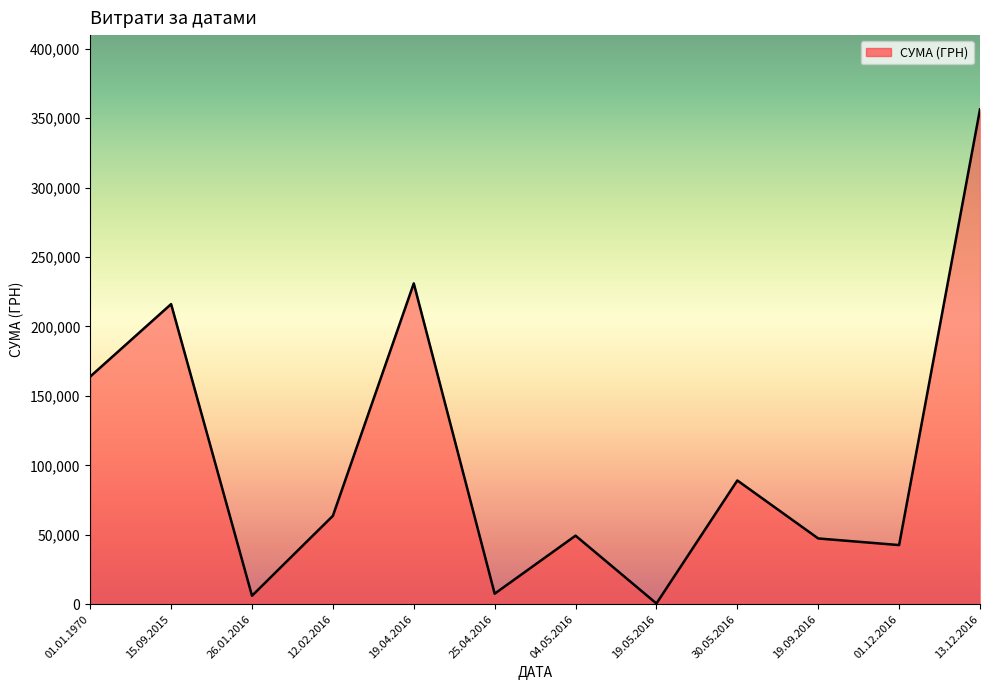

Does the chart display data point markers on the line(s)?

No